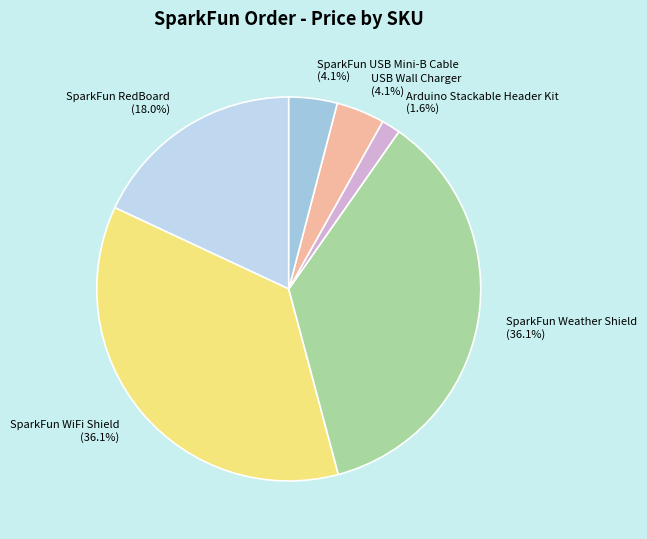

Which slice is the smallest?

Arduino Stackable Header Kit